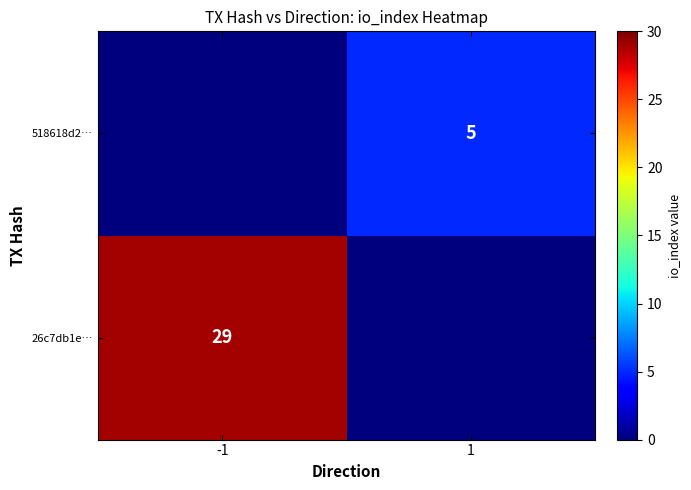

The 26c7db1e… series shows 29 at -1. True or false?

True